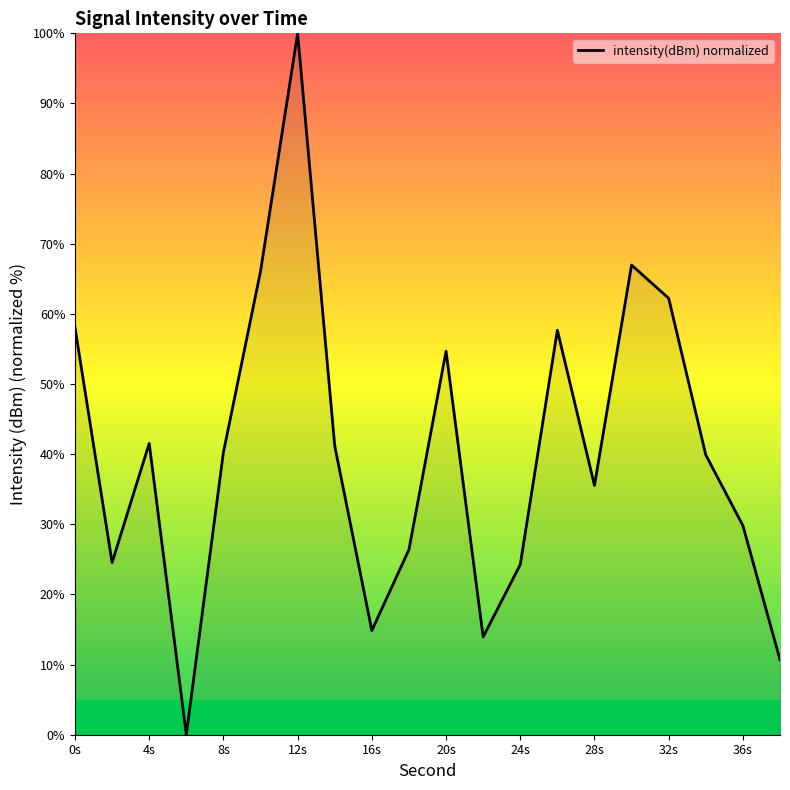

What is the greatest value displayed?

100.0